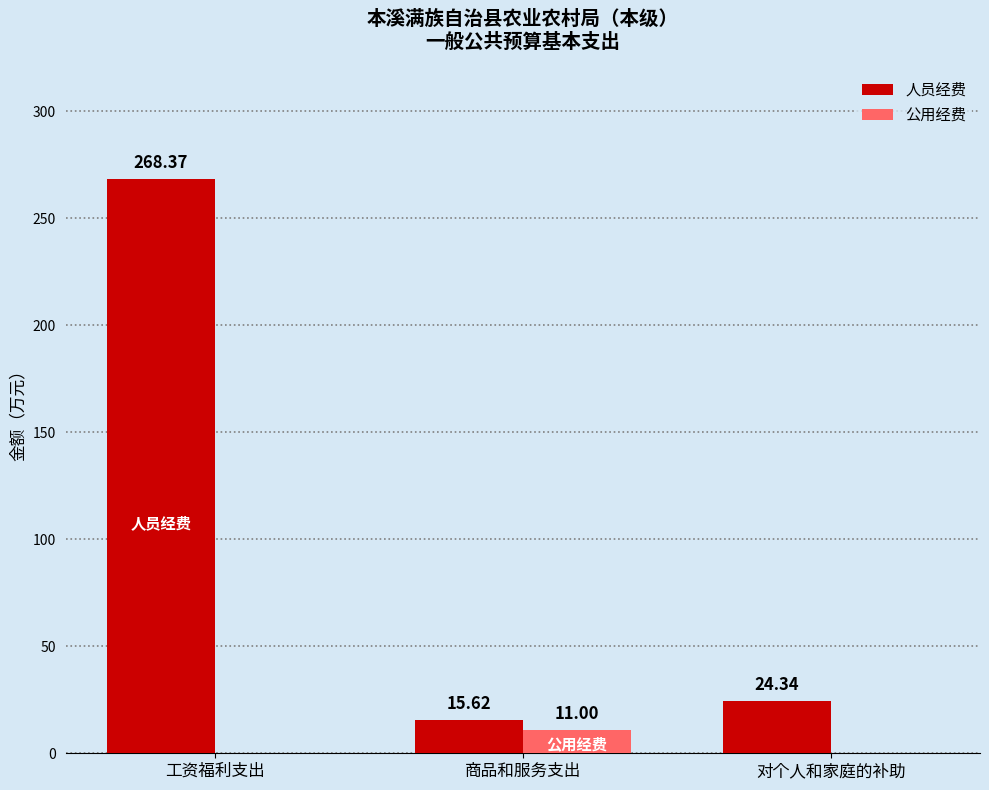

Which series changed the most between 工资福利支出 and 对个人和家庭的补助?

人员经费